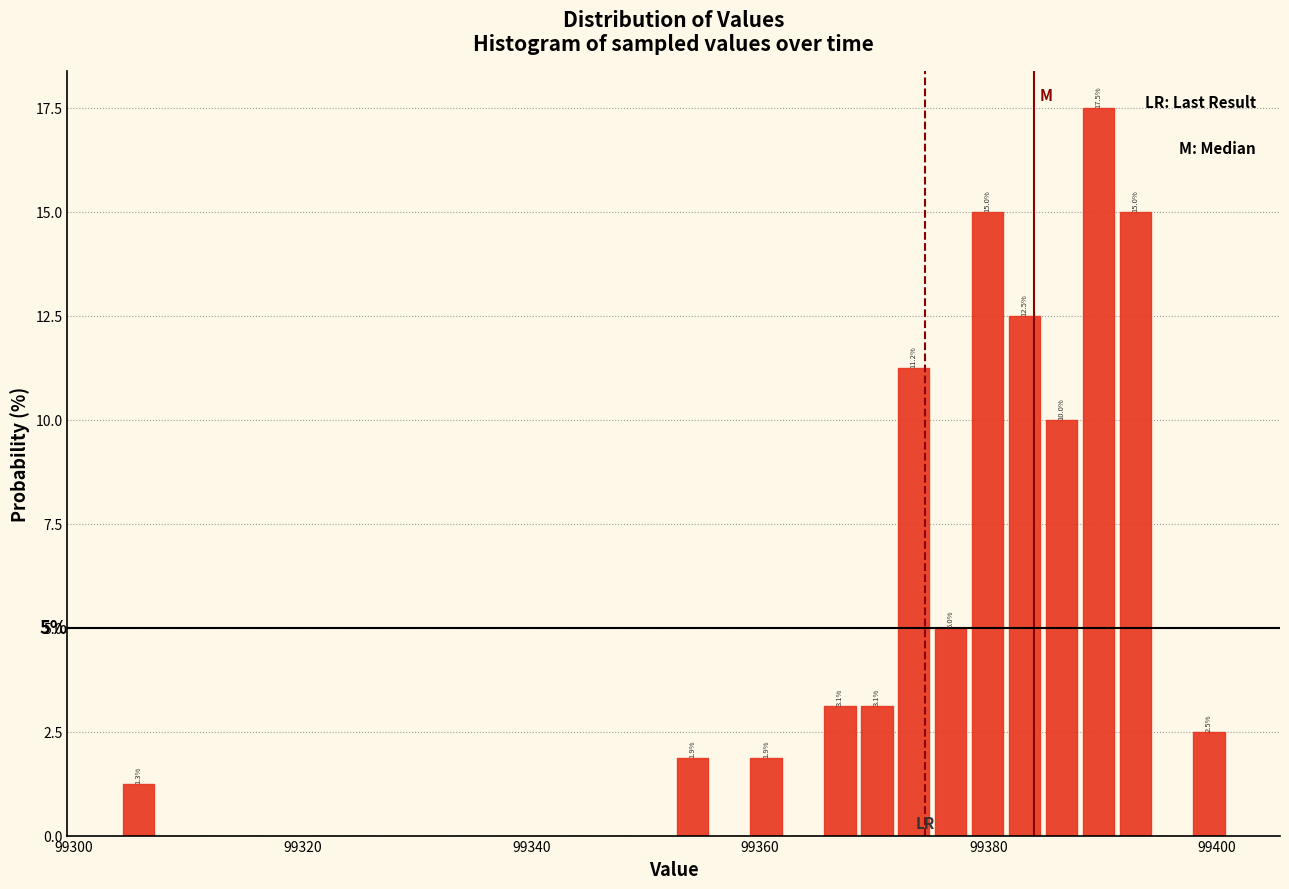

Read against the x-axis, roughly where is the centre of the tallest bar?

99390